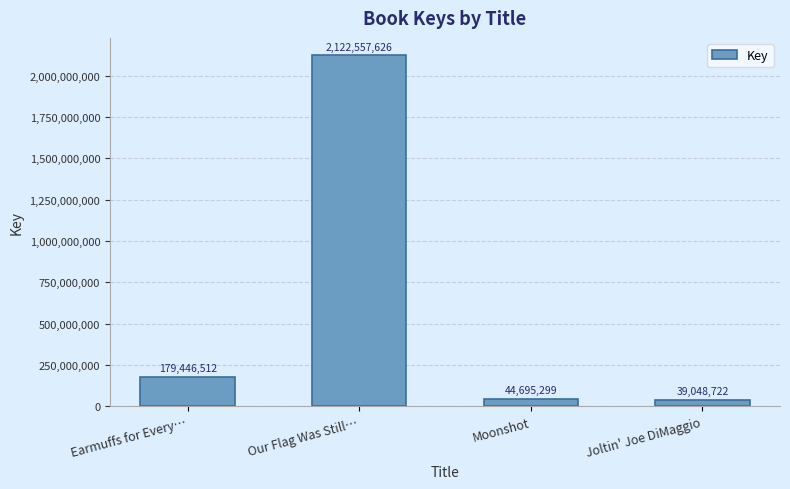

Reading left to right, what are all the values shown in this chart?

179446512	2122557626	44695299	39048722